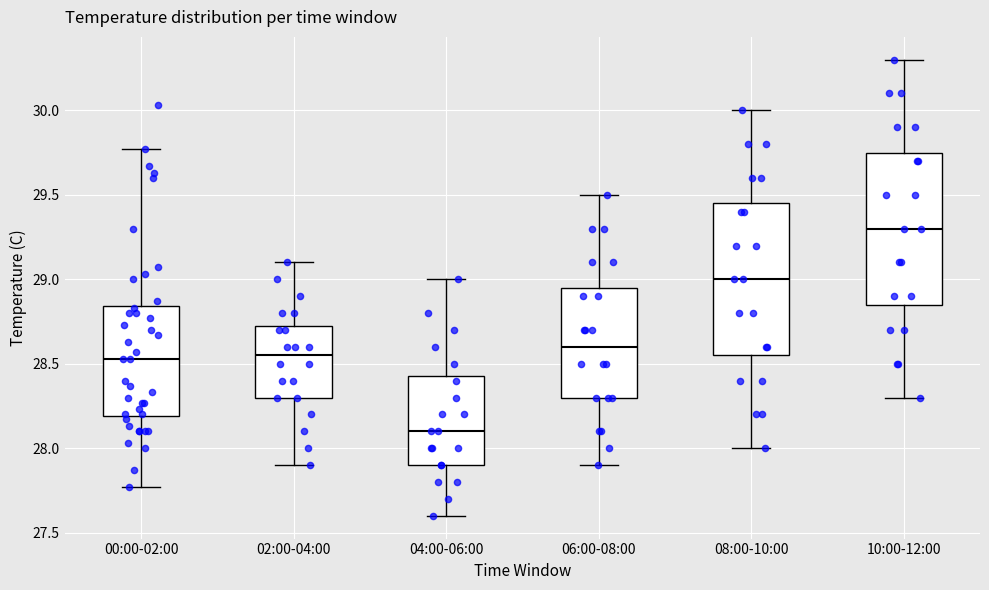

Reading left to right, transcribe this box plot: for each box, give where its median line is, the range the box spans, and where its two whiskers end, as read against the y-axis. The values are not printed on the chart, so give them approximately, as read against the axis.

00:00-02:00: median 28.55, box 28.20 to 28.85, whiskers 27.75 to 29.75
02:00-04:00: median 28.55, box 28.30 to 28.75, whiskers 27.90 to 29.10
04:00-06:00: median 28.10, box 27.90 to 28.45, whiskers 27.60 to 29.00
06:00-08:00: median 28.60, box 28.30 to 28.95, whiskers 27.90 to 29.50
08:00-10:00: median 29.00, box 28.55 to 29.45, whiskers 28.00 to 30.00
10:00-12:00: median 29.30, box 28.85 to 29.75, whiskers 28.30 to 30.30